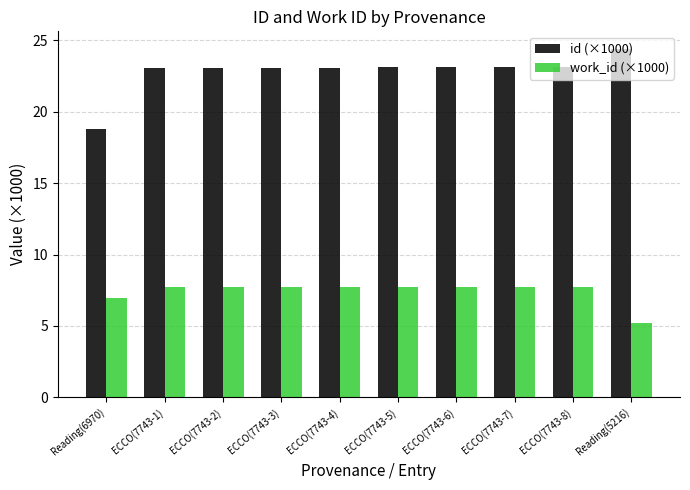

Count the number of data series in this chart.

2